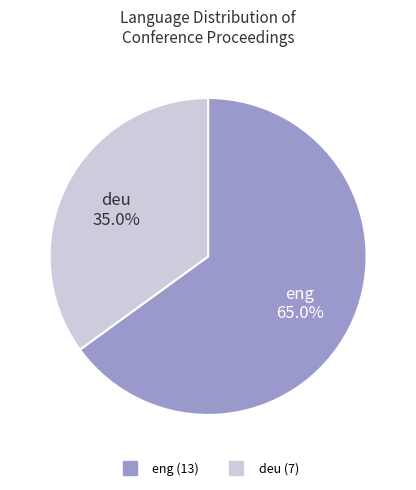

Is it true that deu is 22% of the pie?

False